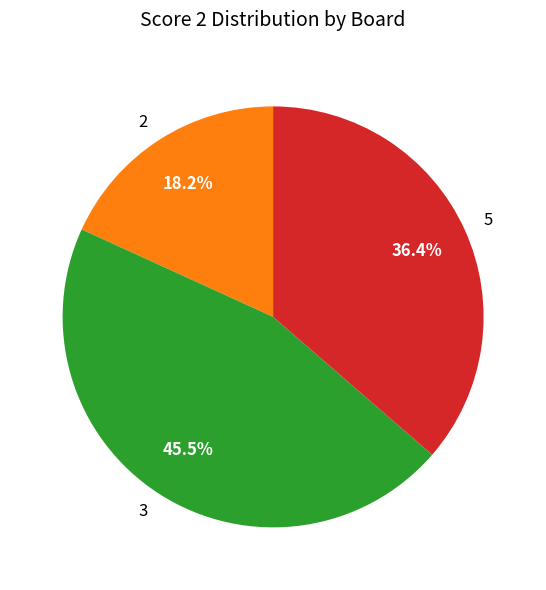

To the nearest percent, what is the average slice percentage?

33%